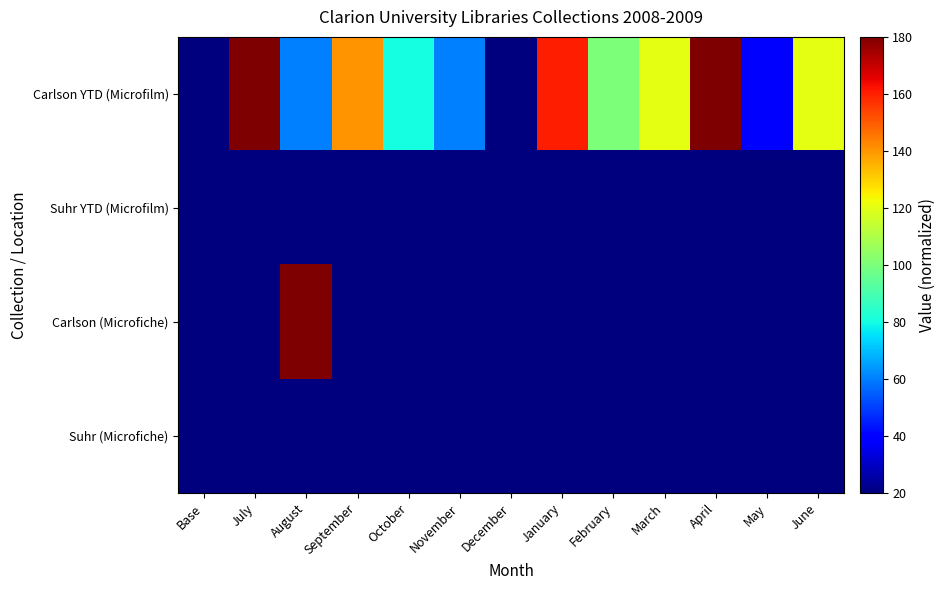

At how many categories does at least one series exceed 108?

7